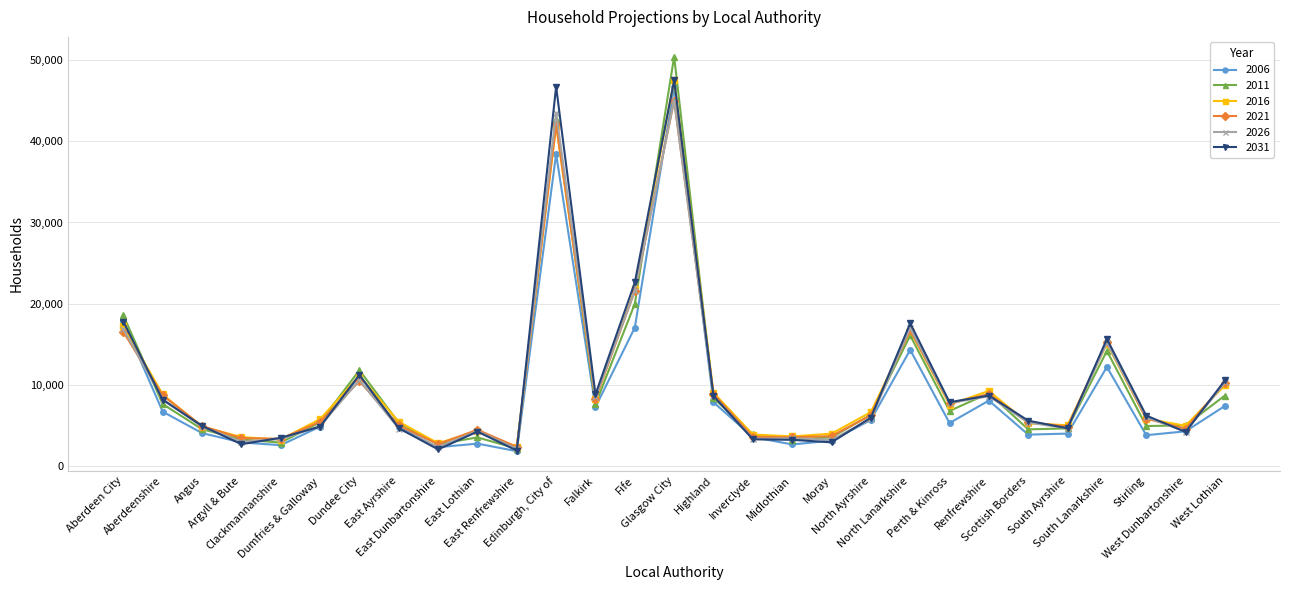

Which series changed the most between Aberdeen City and Highland?

2011